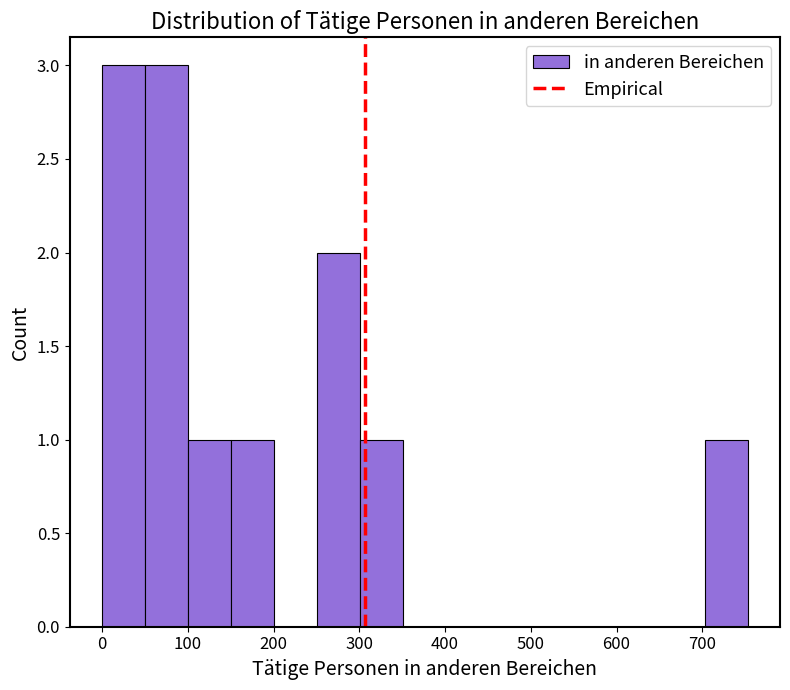

Reading left to right, list every bar in this chart as the range it spans on the x-axis followed by its height. Neither the bar edges nor the heights are printed on the chart, so give them approximately, as read against the axes.

0 to 50: 3
50 to 100: 3
100 to 150: 1
150 to 200: 1
200 to 250: 0
250 to 300: 2
300 to 350: 1
350 to 400: 0
400 to 450: 0
450 to 500: 0
500 to 550: 0
550 to 600: 0
600 to 650: 0
650 to 700: 0
700 to 750: 1